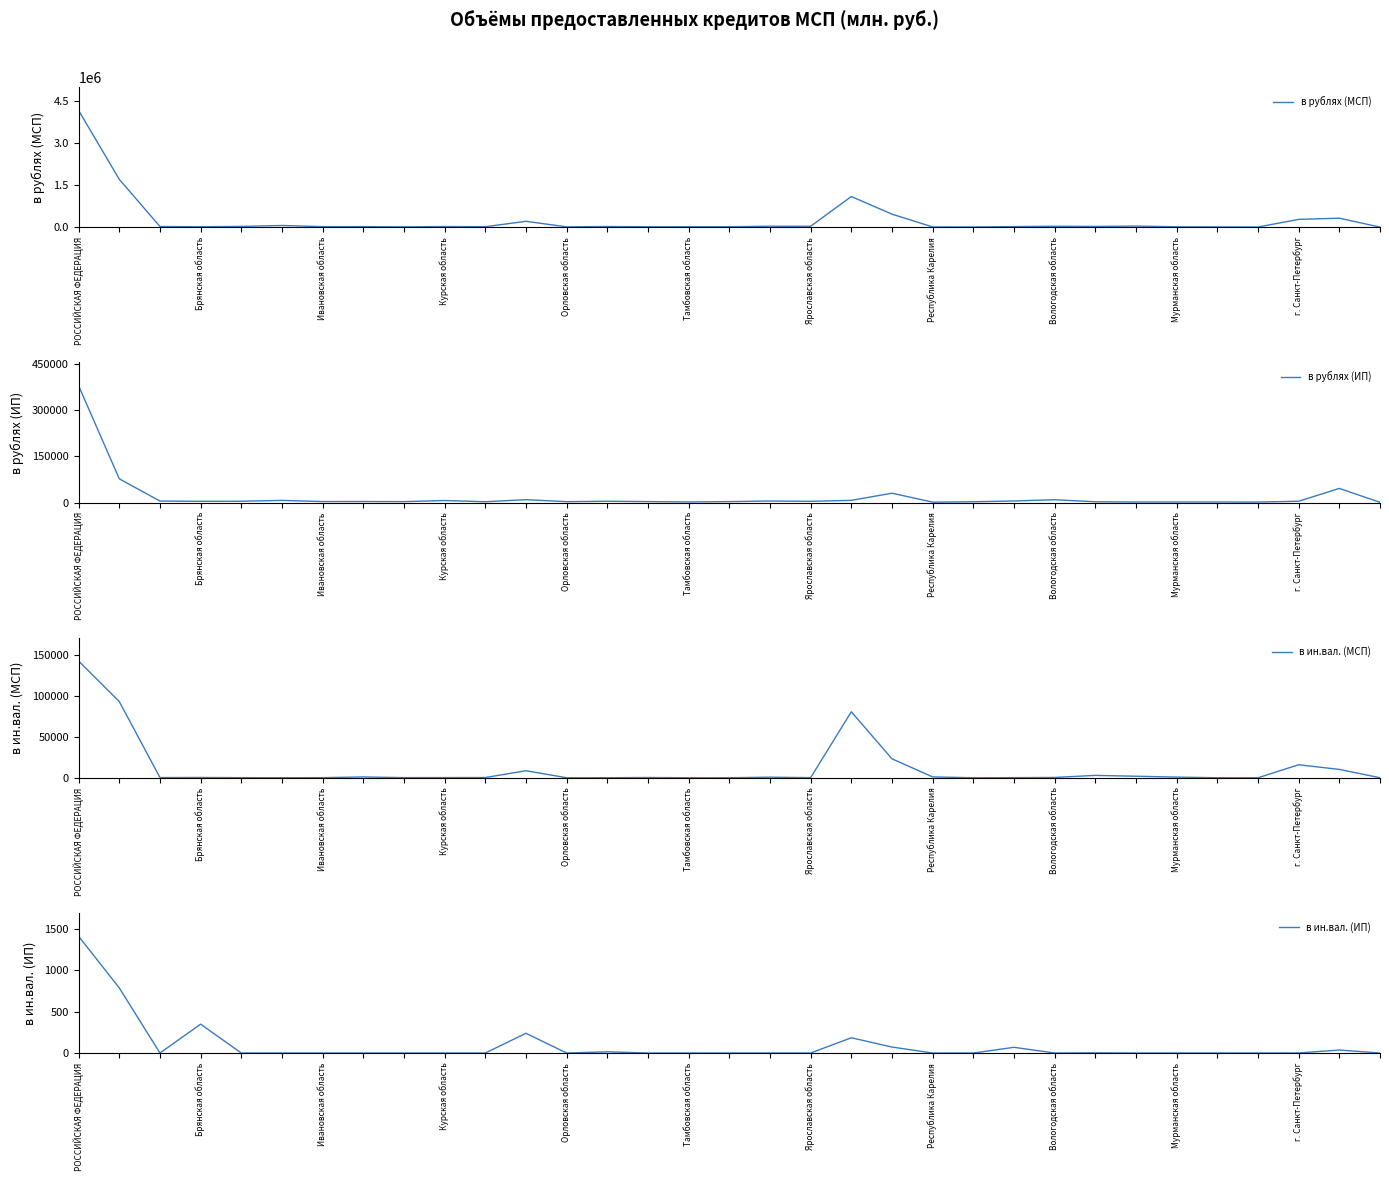

Does the chart display data point markers on the line(s)?

No